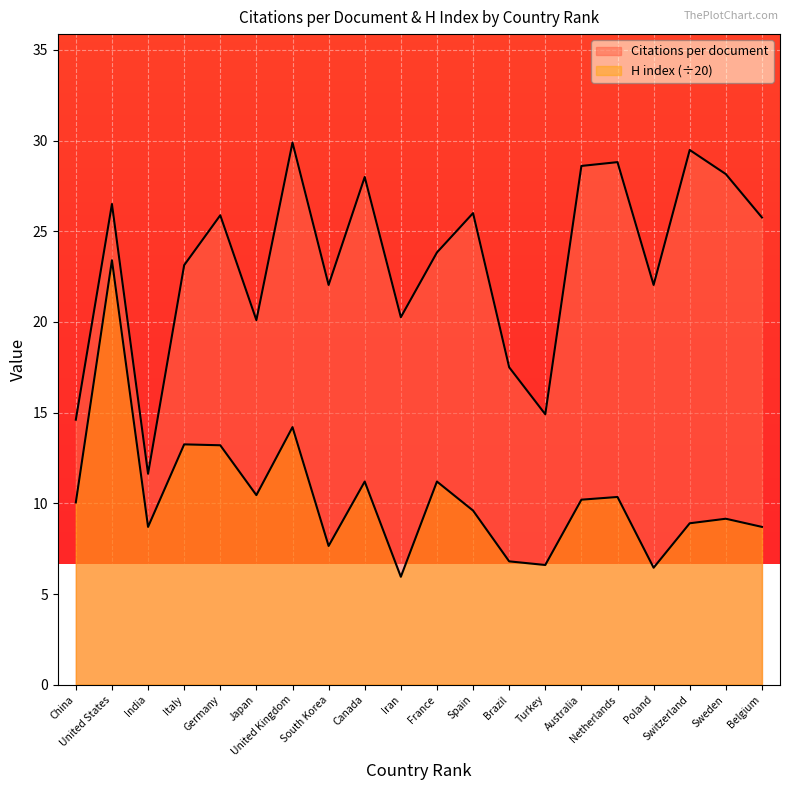

Is it true that H index equals 14.2 at United Kingdom?

True